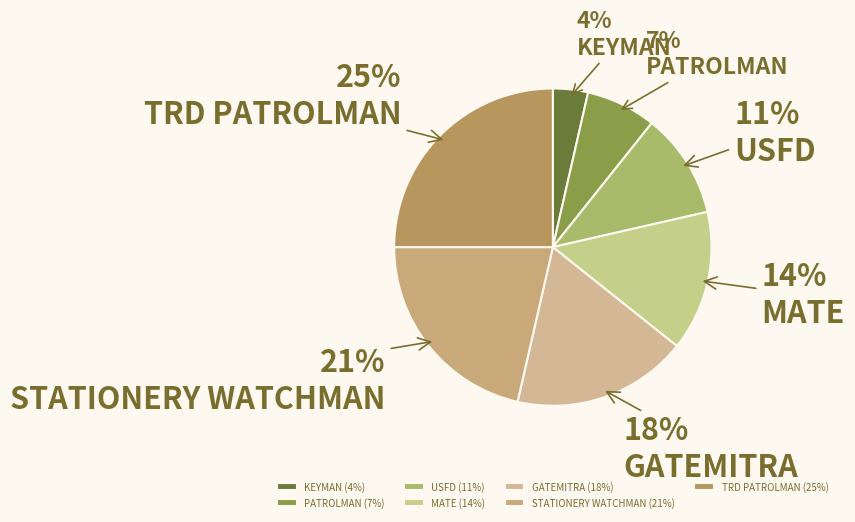

Is the sum of KEYMAN and PATROLMAN greater than half?

No